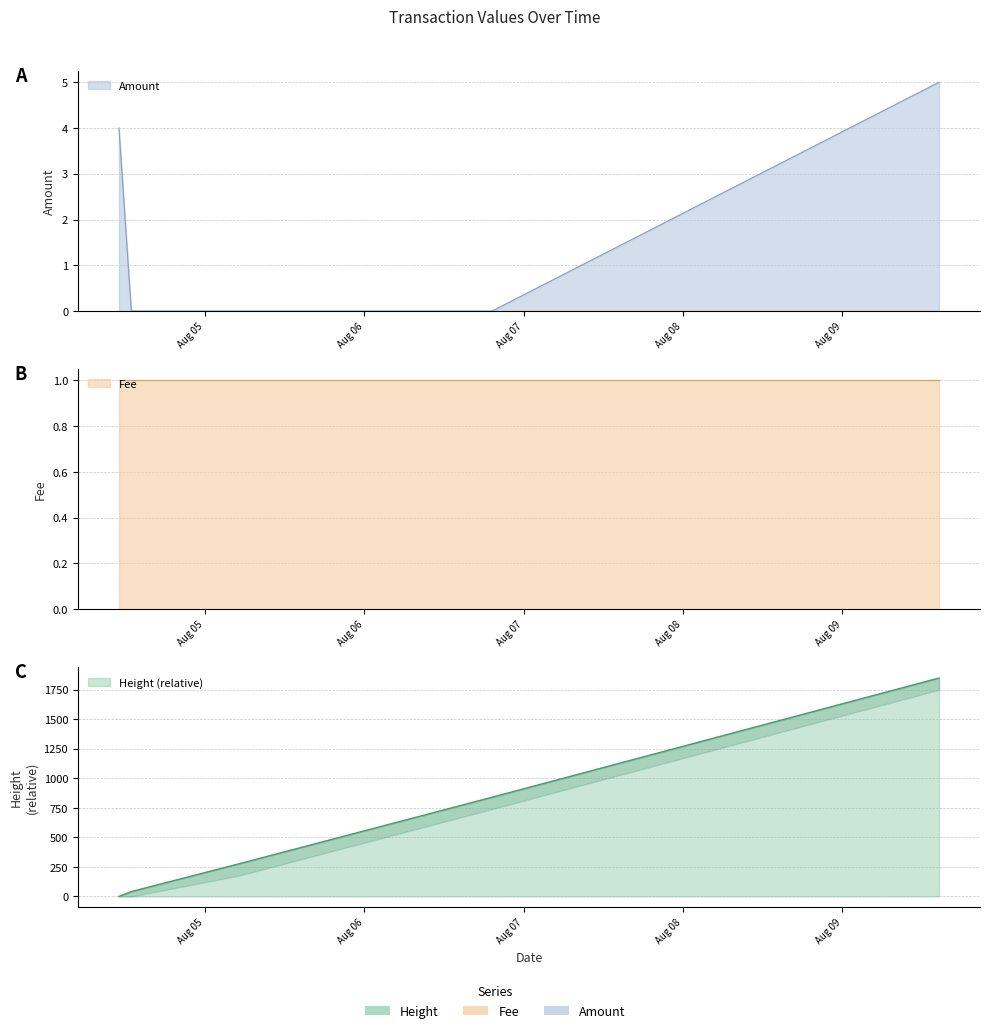

True or false: there are more than 1 points higher than both neighbors.

False